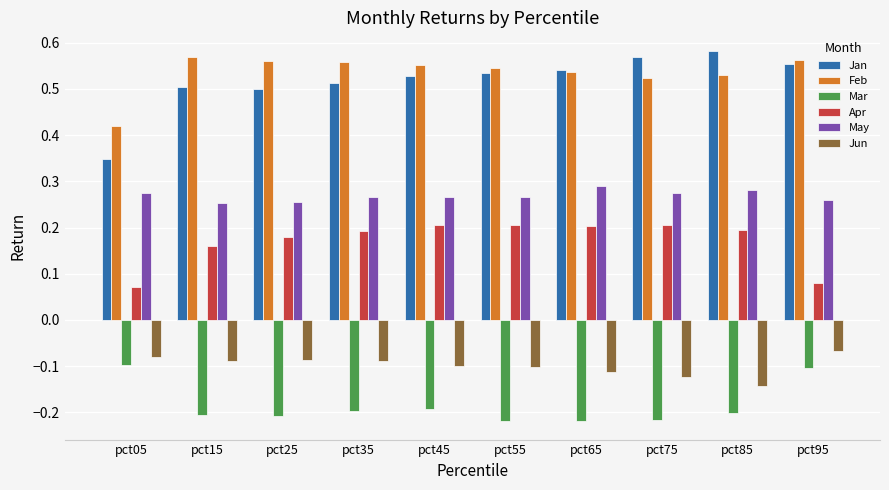

Is the value of Mar at pct65 greater than the value of May at pct65?

No